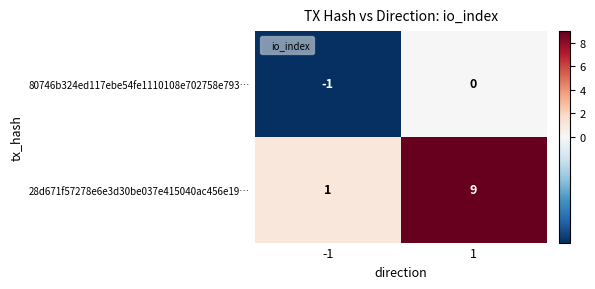

True or false: 28d671f57278e6e3d30be037e415040ac456e19… has a value of 1 at -1.

True